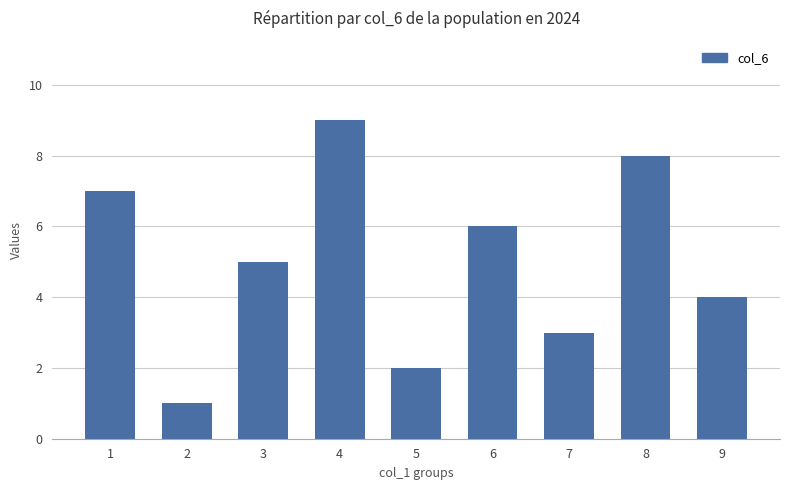

The chart shows a value of 4 at 9. True or false?

True